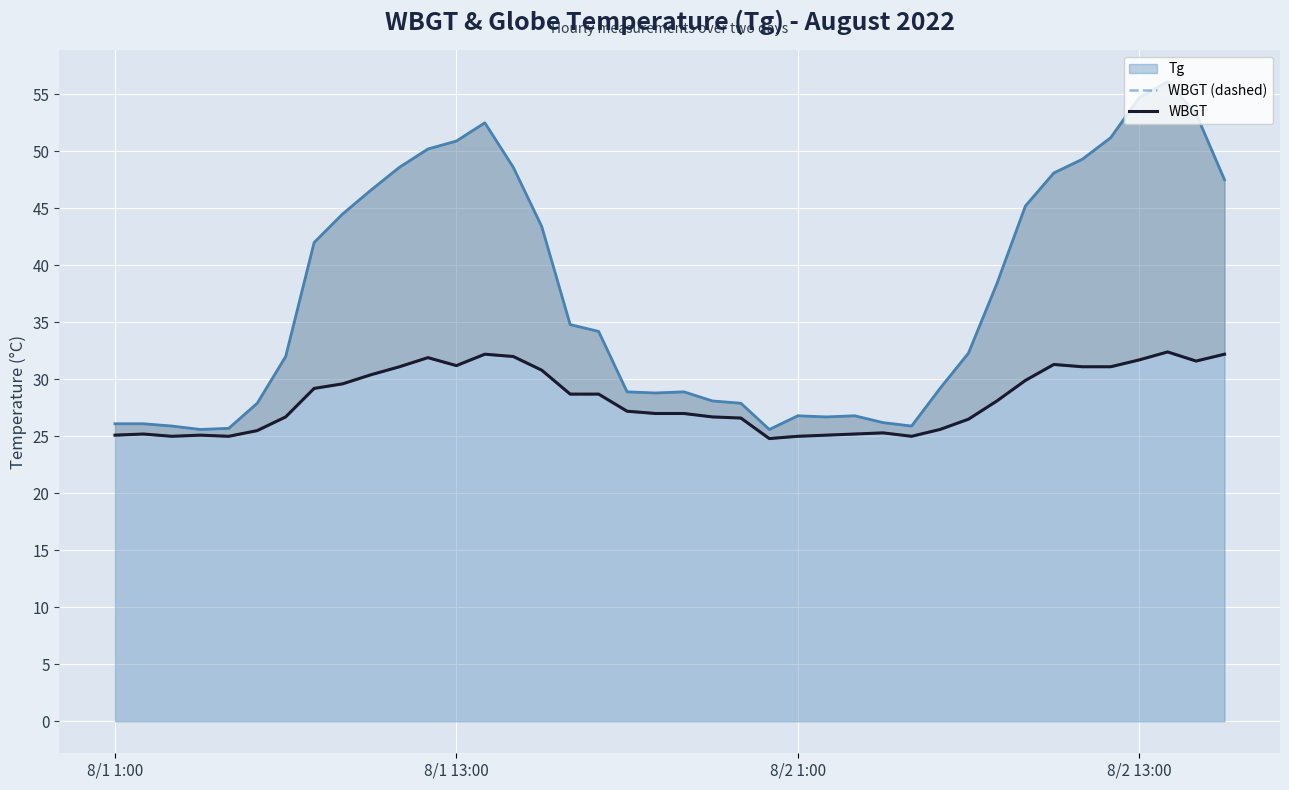

The value of WBGT (dashed) at 16 is 50.1. True or false?

False